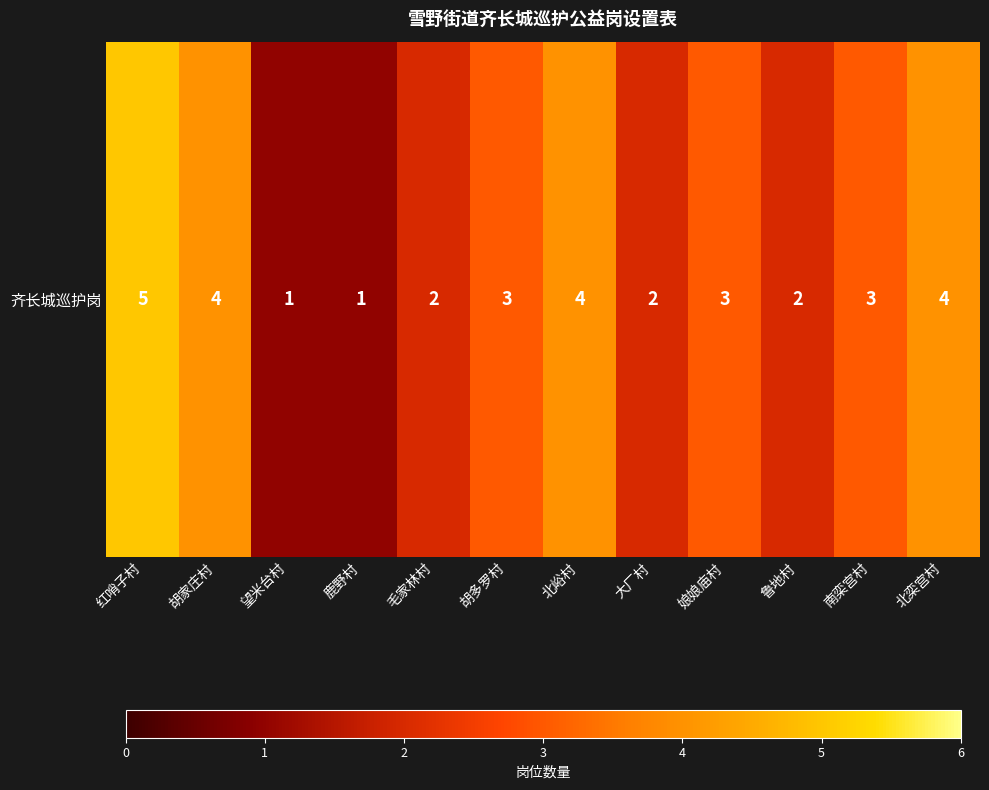

Count the number of categories in the chart.

12